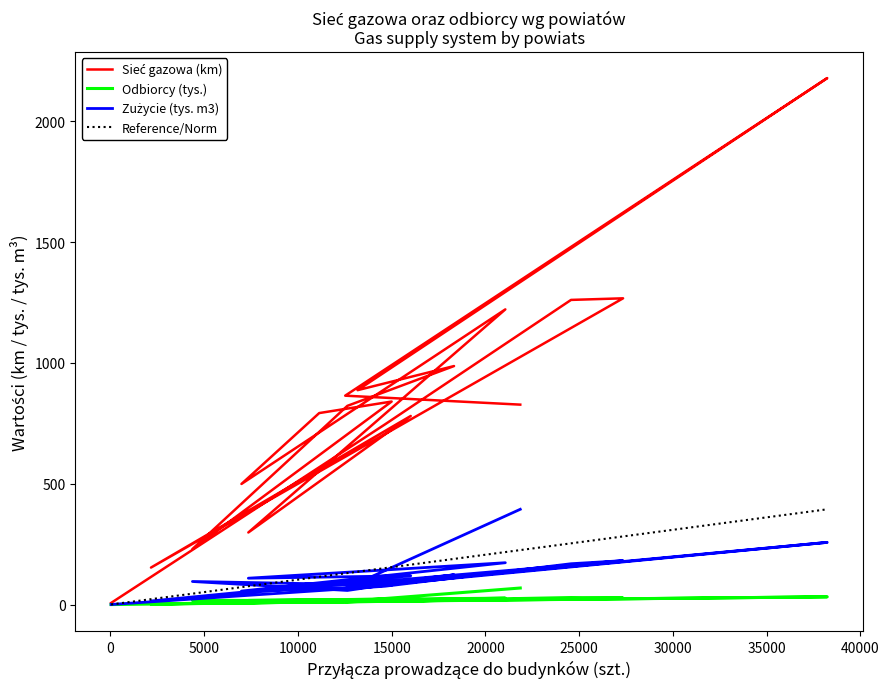

Between rzeszowski and strzyżowski, which series saw the biggest shift?

Sieć gazowa (km)